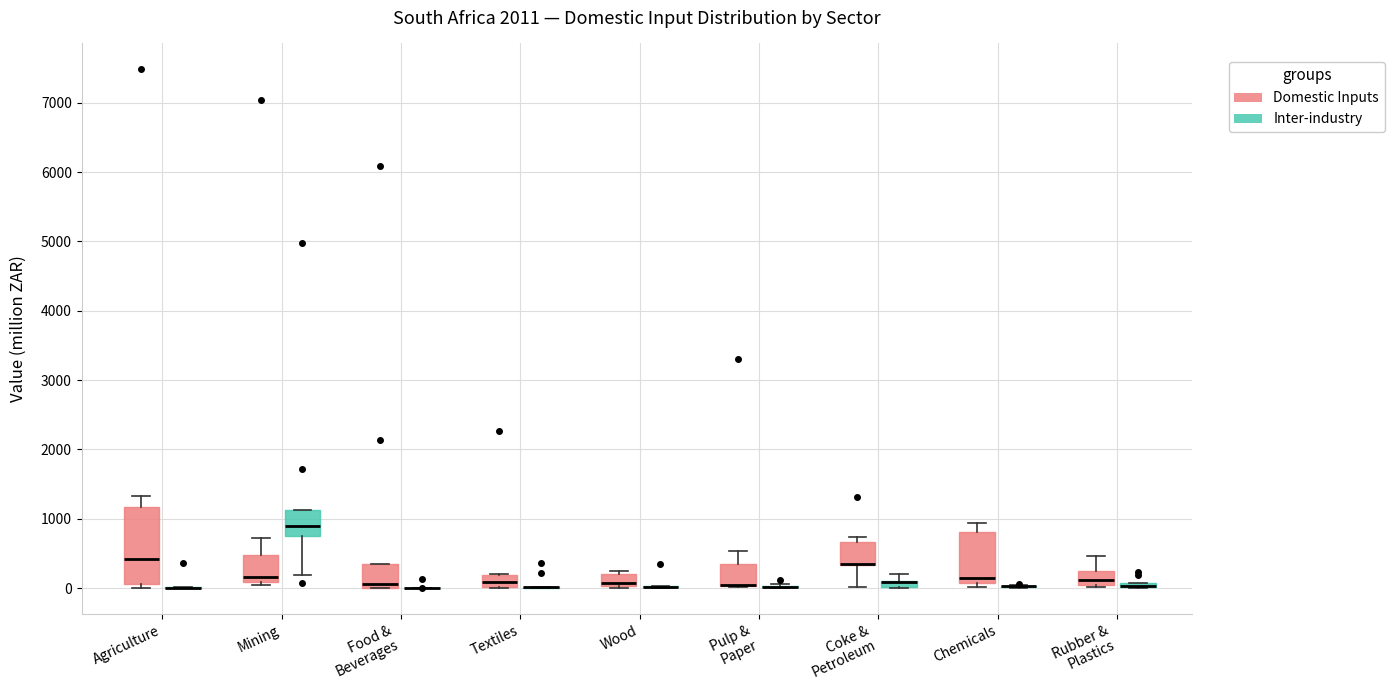

Where is the upper edge of the box for Coke & Petroleum (Inter-industry) on the y-axis? The values are not printed on the chart, so give them approximately, as read against the axis.

100